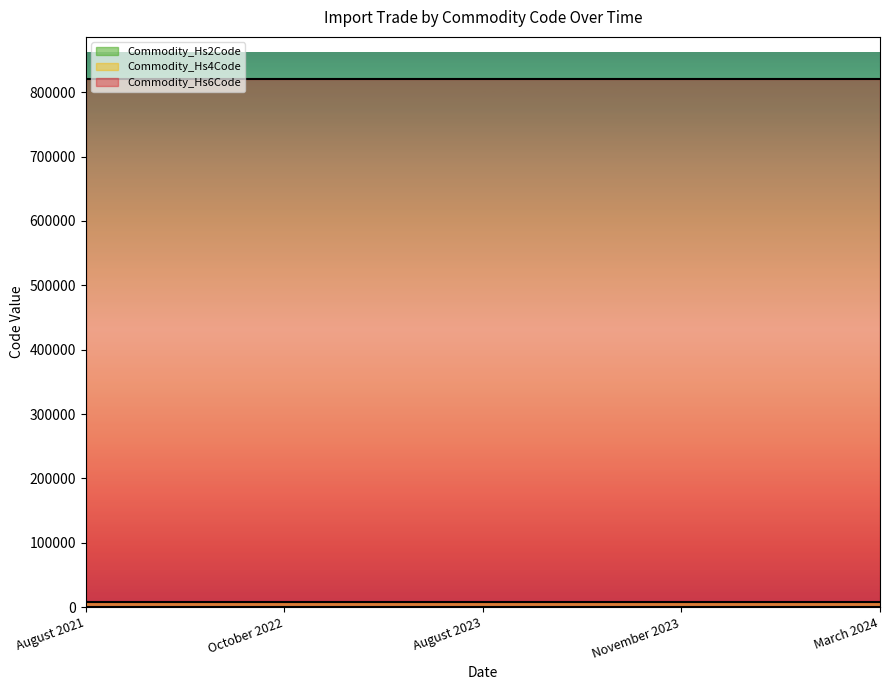

What is the average value of the Commodity_Hs2Code series?

82